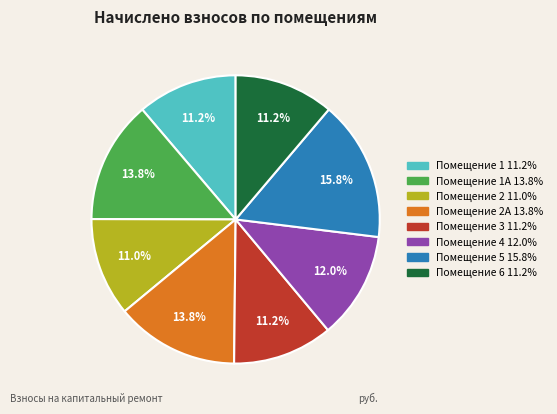

To the nearest percent, what is the difference between the largest and smallest slice percentages?

5%